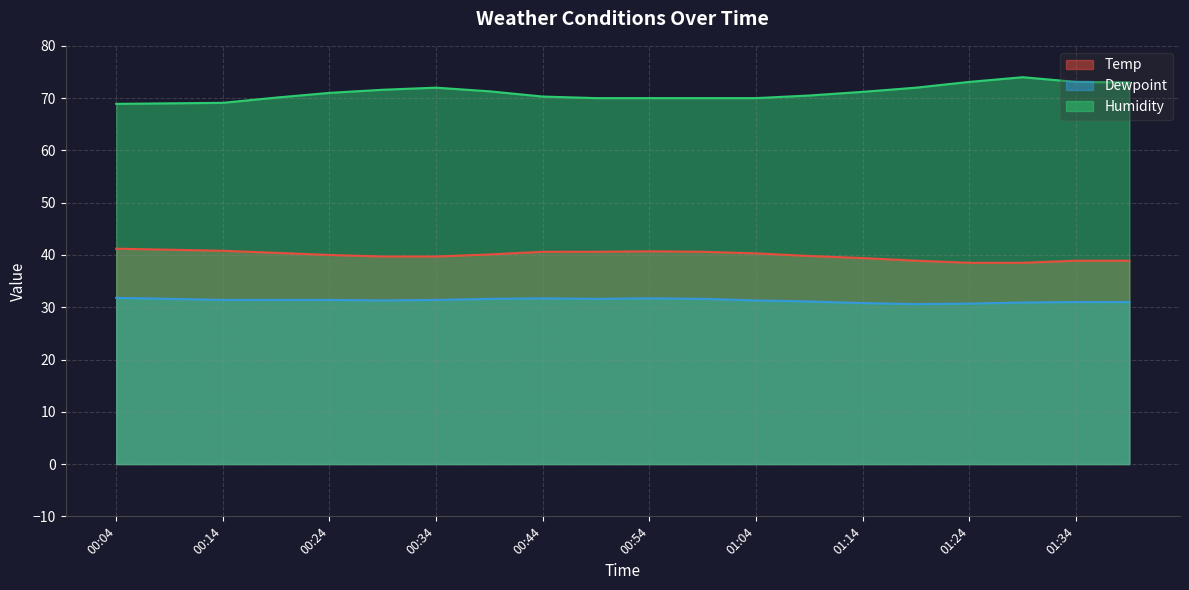

The value of Temp at 00:09 is 41.0. True or false?

True